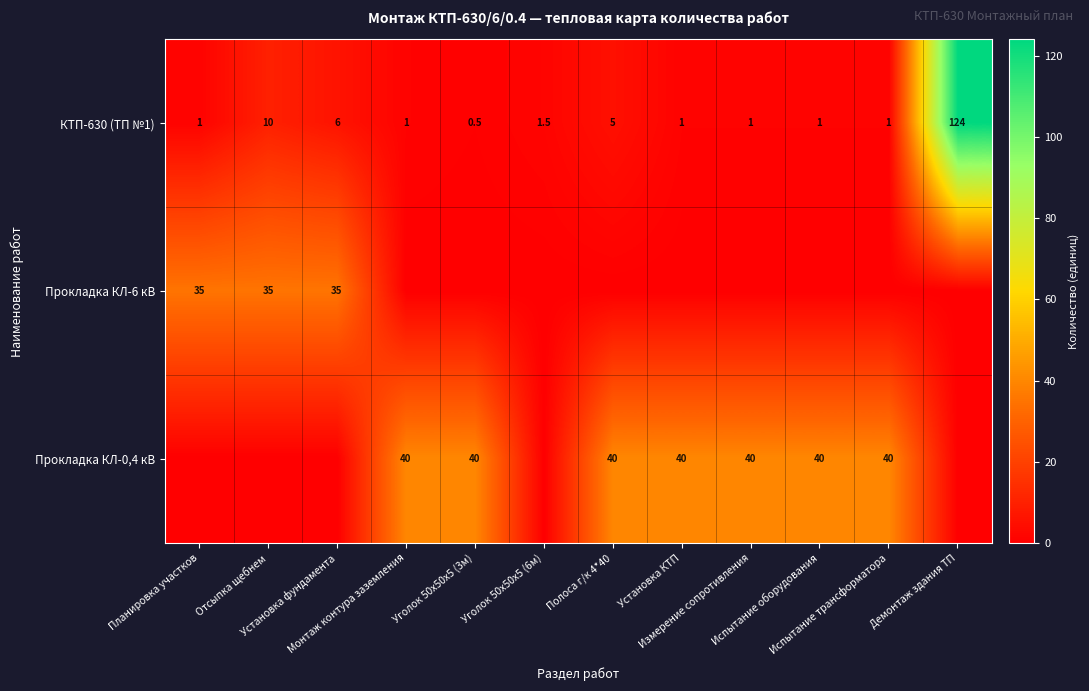

What is the maximum value for КТП-630 (ТП №1)?

124.0